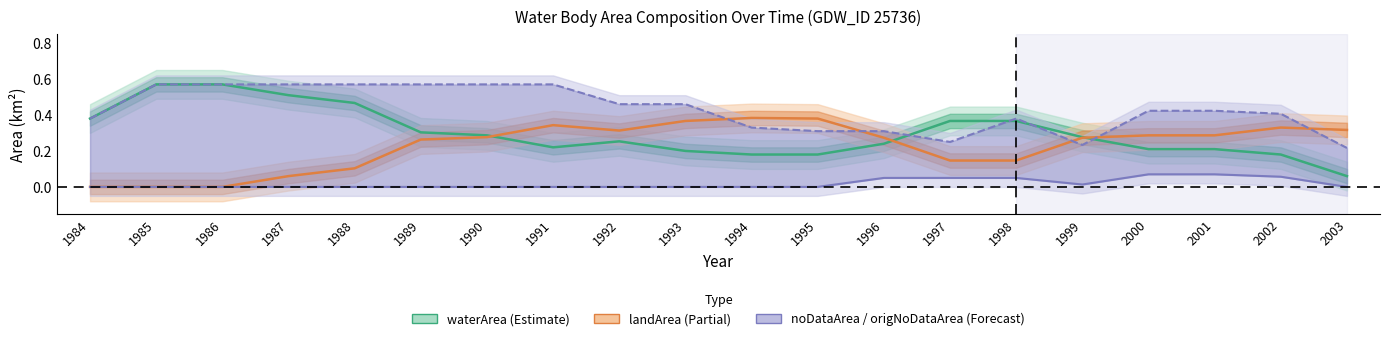

How many interior local valleys does the noDataArea series have?

1